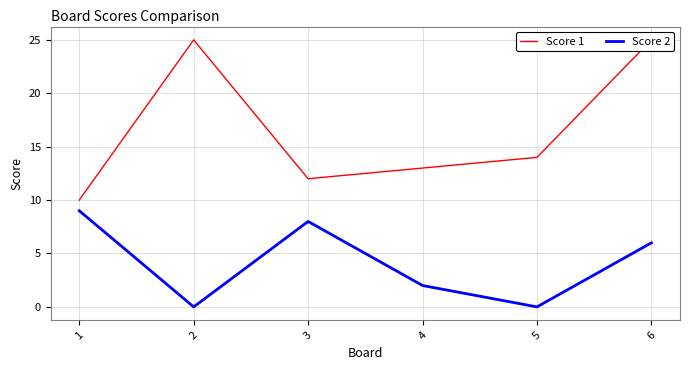

What is the value of the Score 1 point at the 3rd from the left?

12